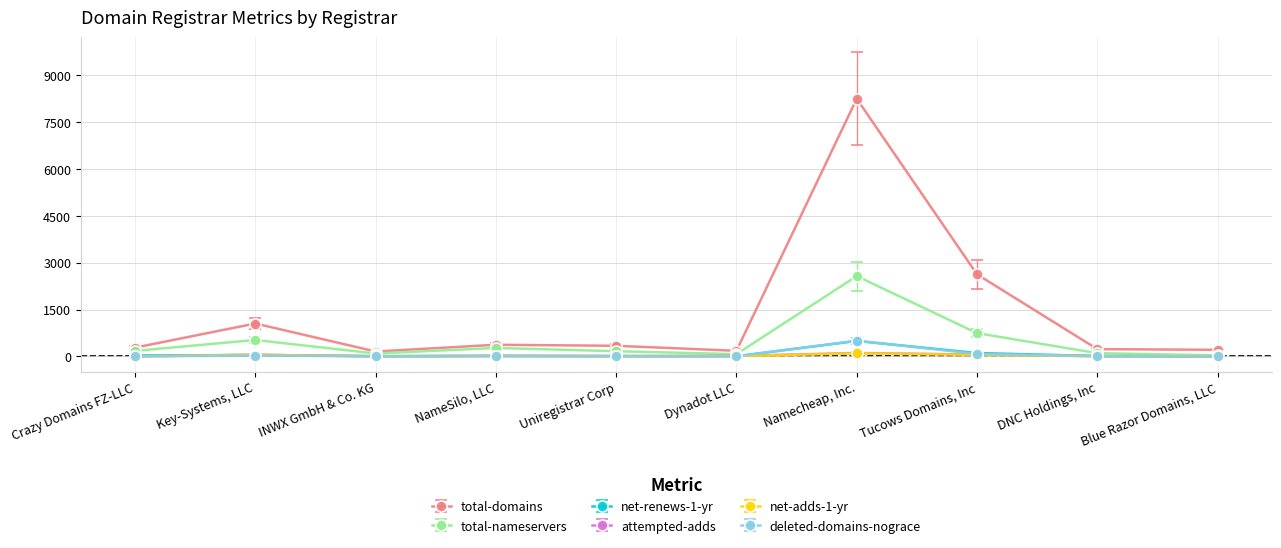

Which series changed the most between INWX GmbH & Co. KG and Tucows Domains, Inc?

total-domains